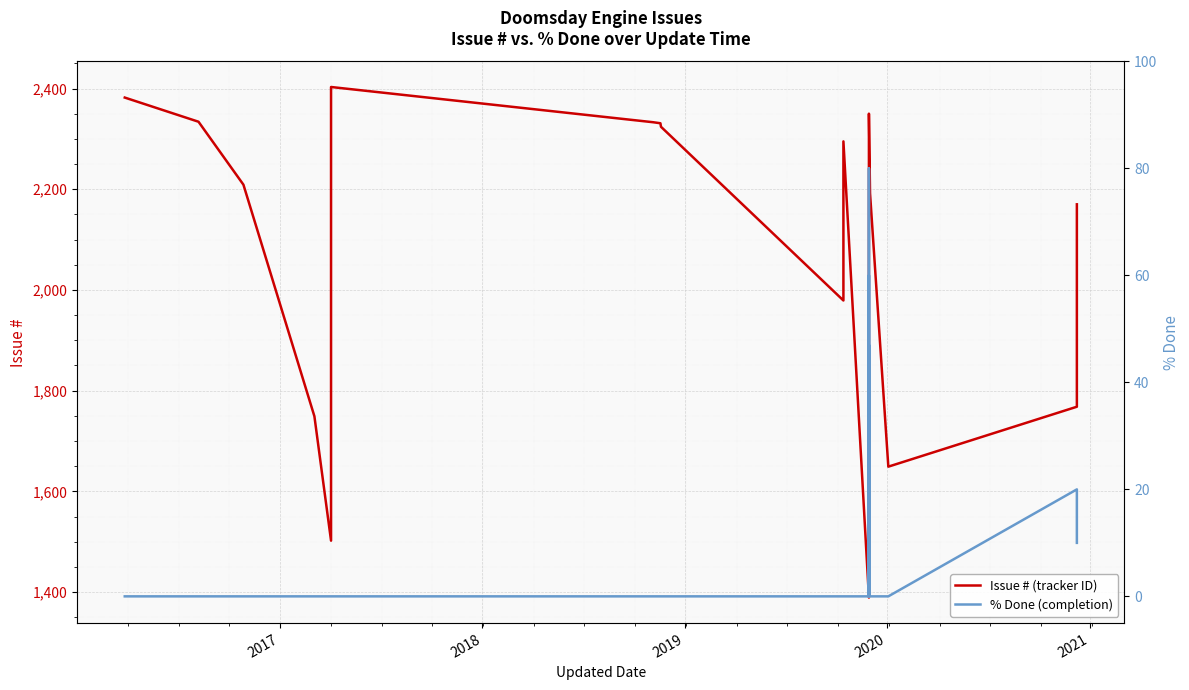

Reading right to left, list all the values displayed in this chart.

Issue # (tracker ID): 2170	1768	1649	2192	2350	2185	2017	1929	1923	1869	1867	1865	1840	1762	1726	1647	1646	1640	1606	1601	1500	1389	2295	1979	2324	2331	2333	2403	1502	1749	2209	2334	2382
% Done (completion): 10	20	0	0	0	60	50	0	0	0	0	0	47	0	0	30	0	0	0	80	0	0	0	0	0	0	0	0	0	0	0	0	0